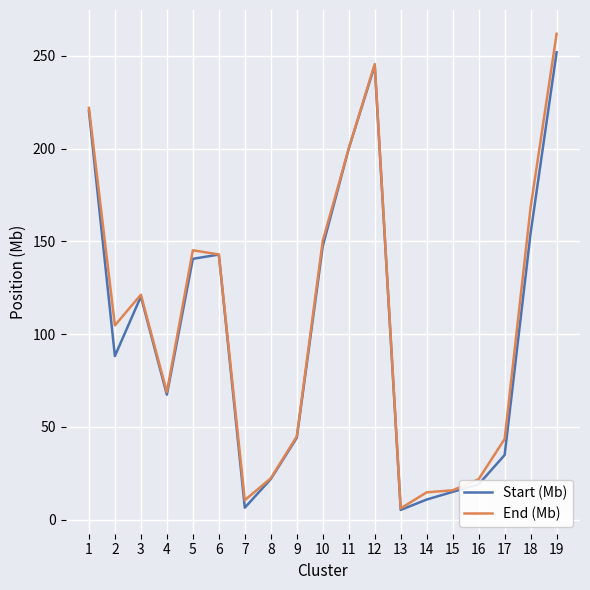

What is the difference between the maximum and second lowest values in the End (Mb) series?

251.3